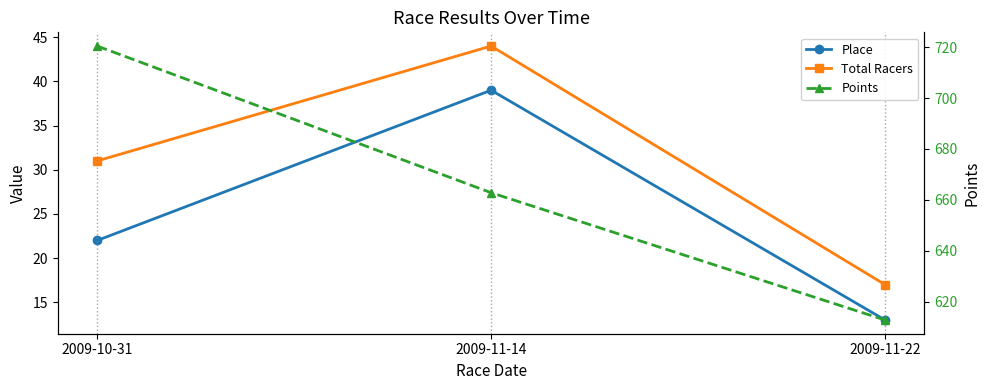

Which series has the largest range (max minus min)?

Points